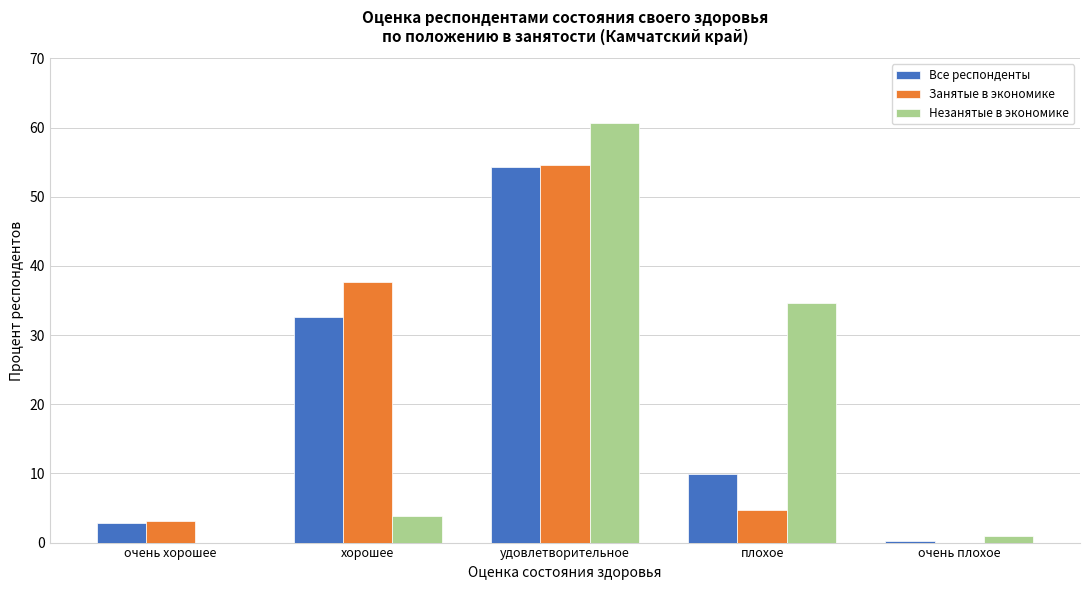

Reading left to right, extract all data points from this chart.

Все респонденты: очень хорошее=2.8	хорошее=32.7	удовлетворительное=54.4	плохое=10.0	очень плохое=0.2
Занятые в экономике: очень хорошее=3.2	хорошее=37.7	удовлетворительное=54.5	плохое=4.7	очень плохое=0.0
Незанятые в экономике: очень хорошее=0.0	хорошее=3.8	удовлетворительное=60.7	плохое=34.6	очень плохое=0.9